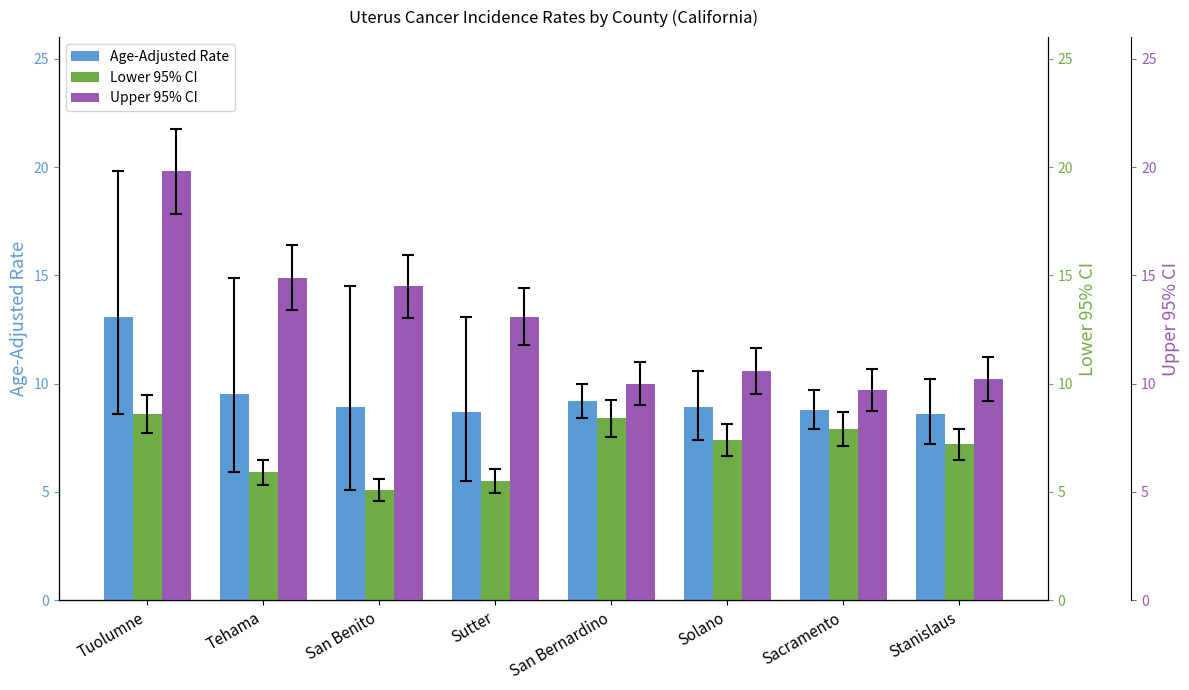

The value of Upper 95% CI at San Benito is 24.8. True or false?

False